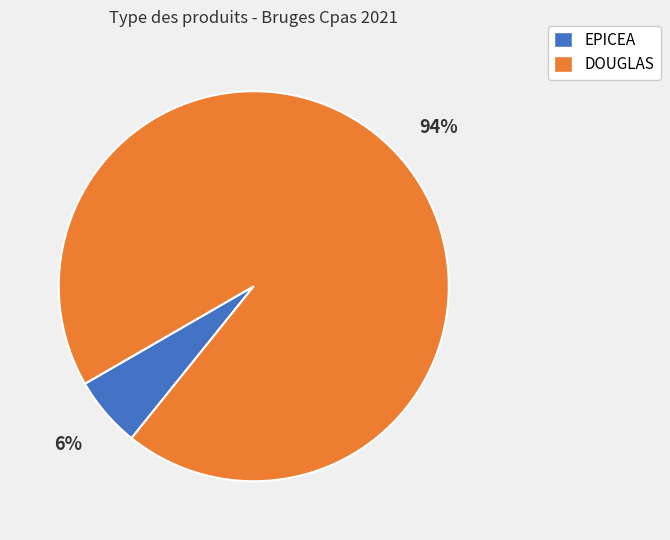

The DOUGLAS slice represents 94% of the pie. True or false?

True